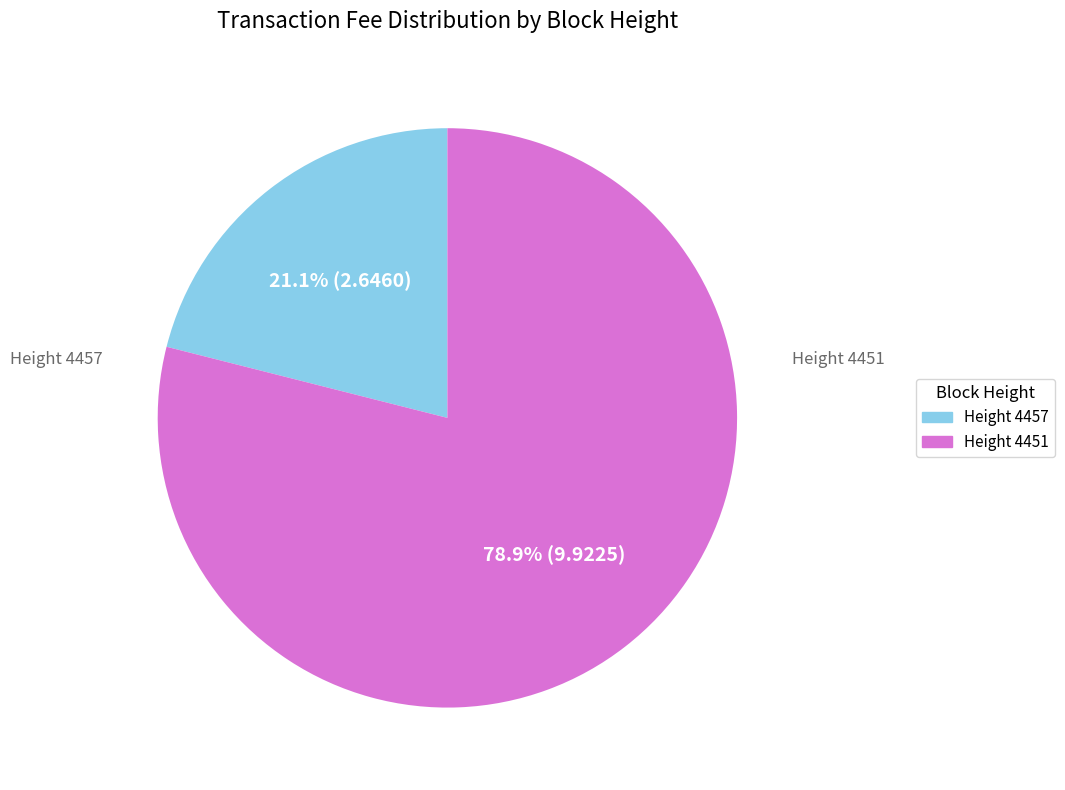

Is there a majority slice in this chart?

Yes